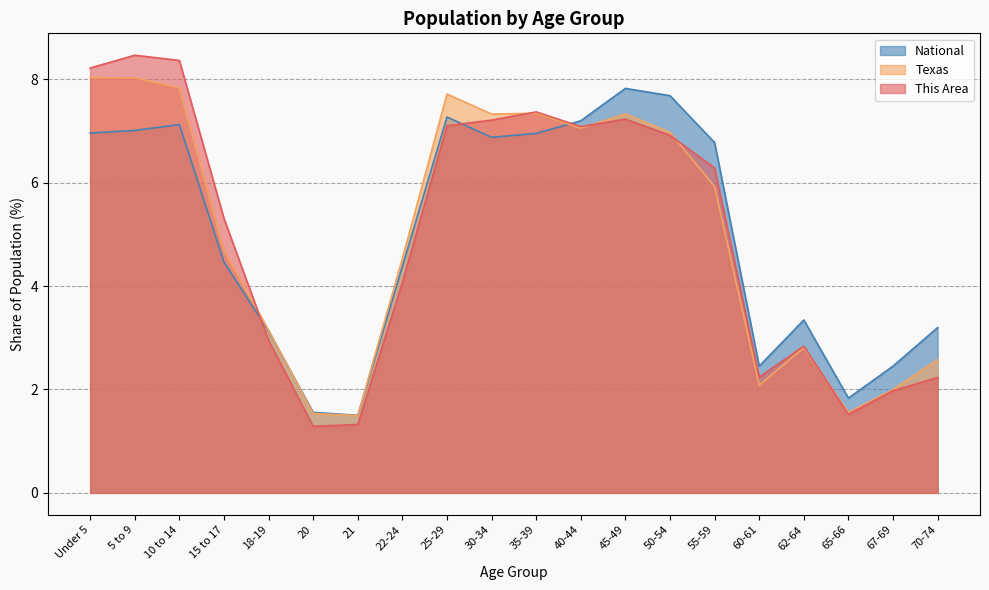

What are all the series names shown in the legend?

National, Texas, This Area